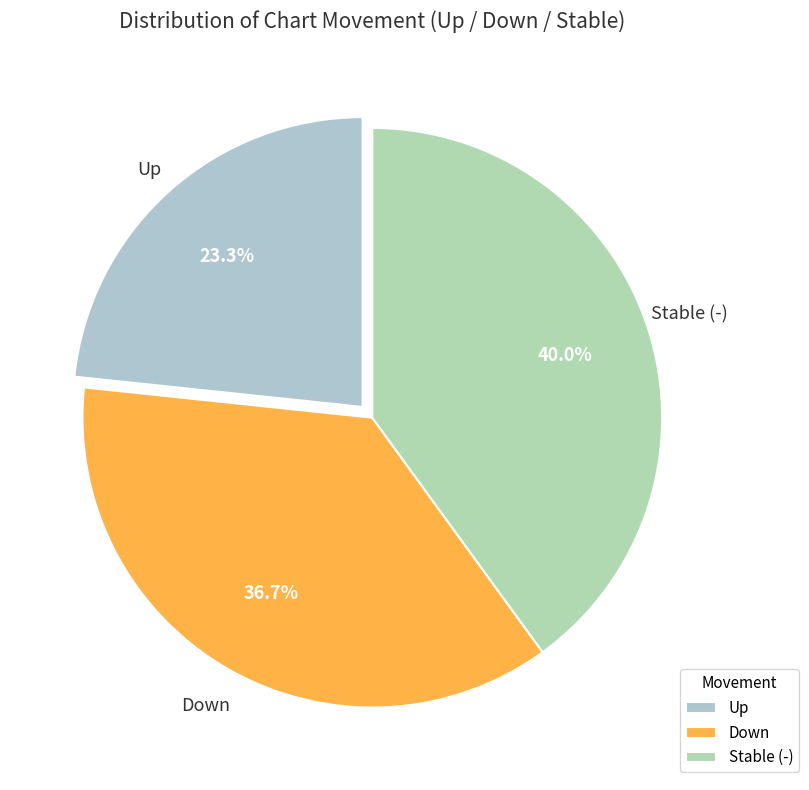

Count the number of slices in the pie.

3